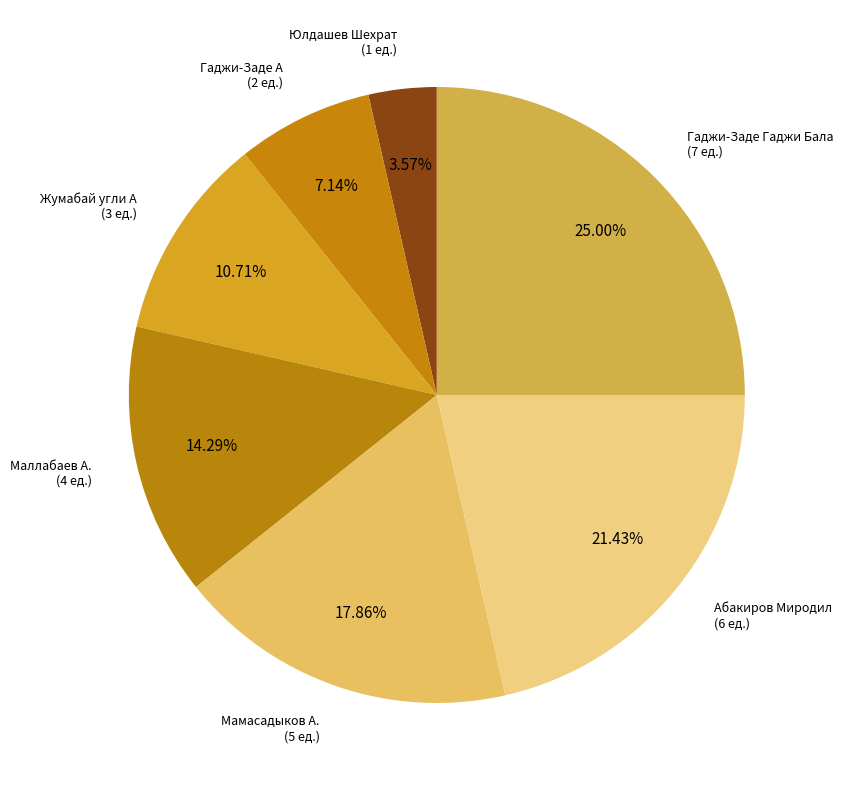

Which category has the smallest portion of the pie?

Юлдашев Шехрат